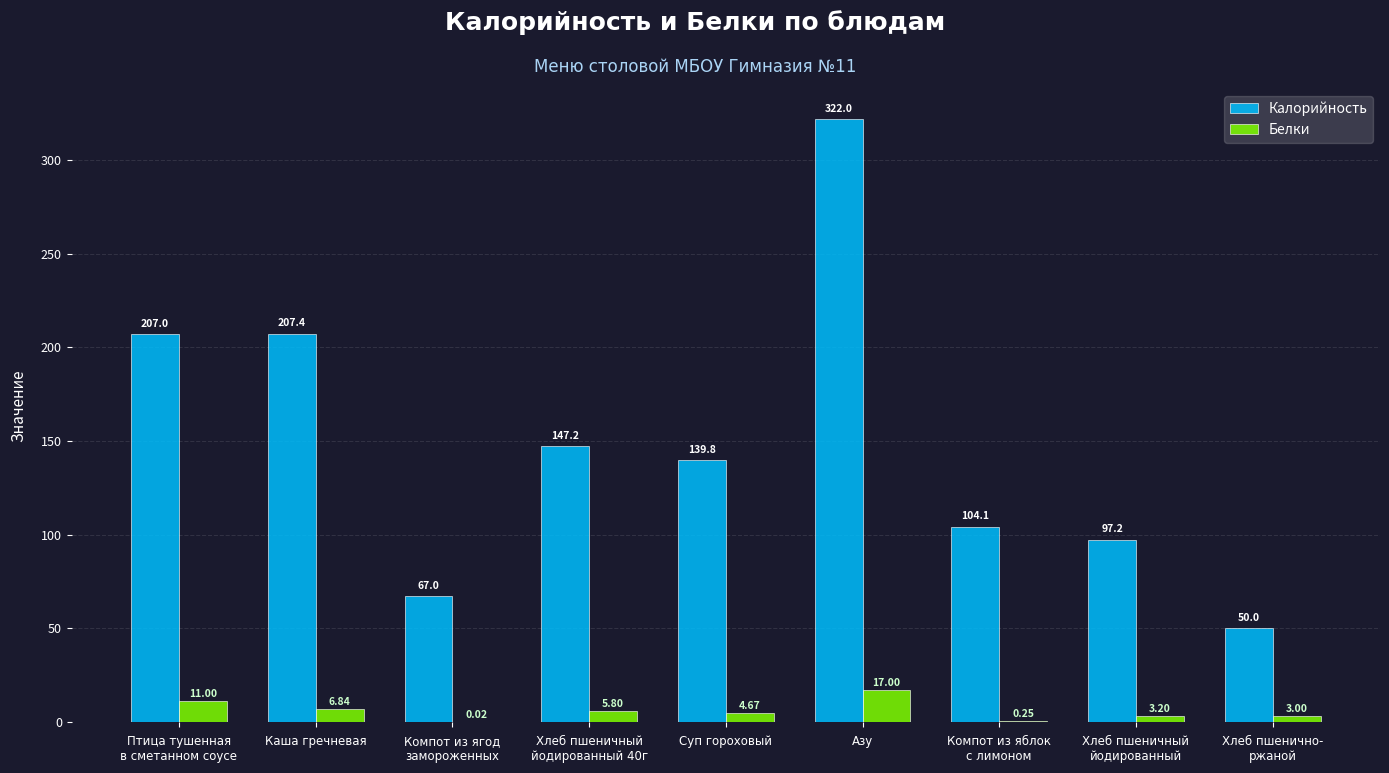

Is the value of Калорийность at Азу greater than the value of Белки at Хлеб пшеничный
йодированный?

Yes